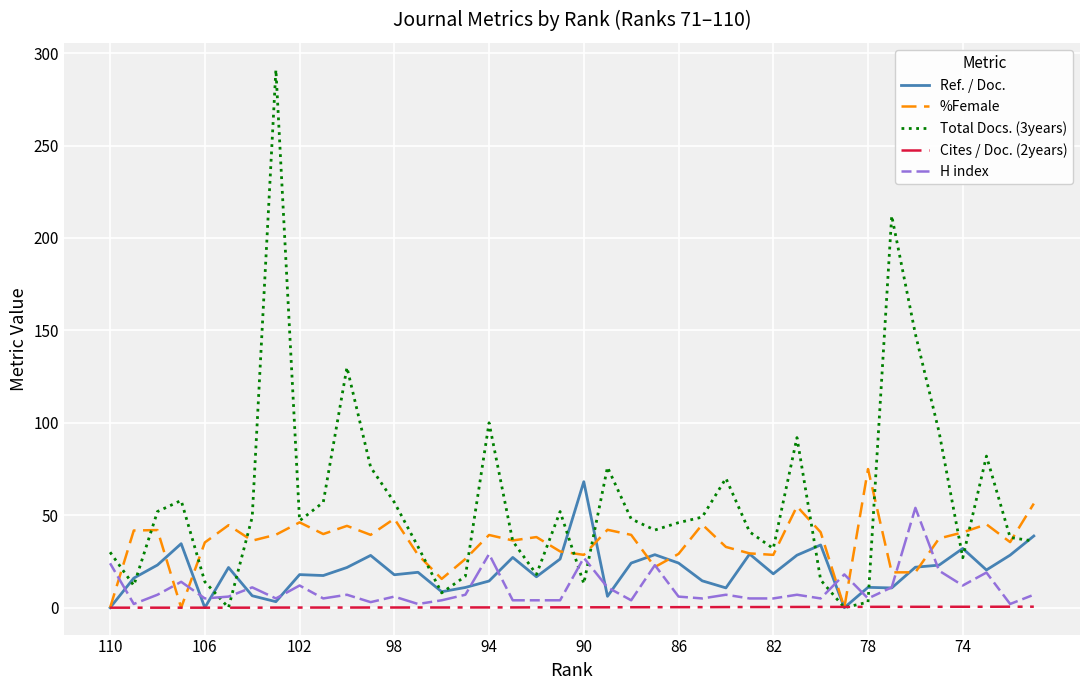

True or false: Ref. / Doc. and %Female cross at least once.

True